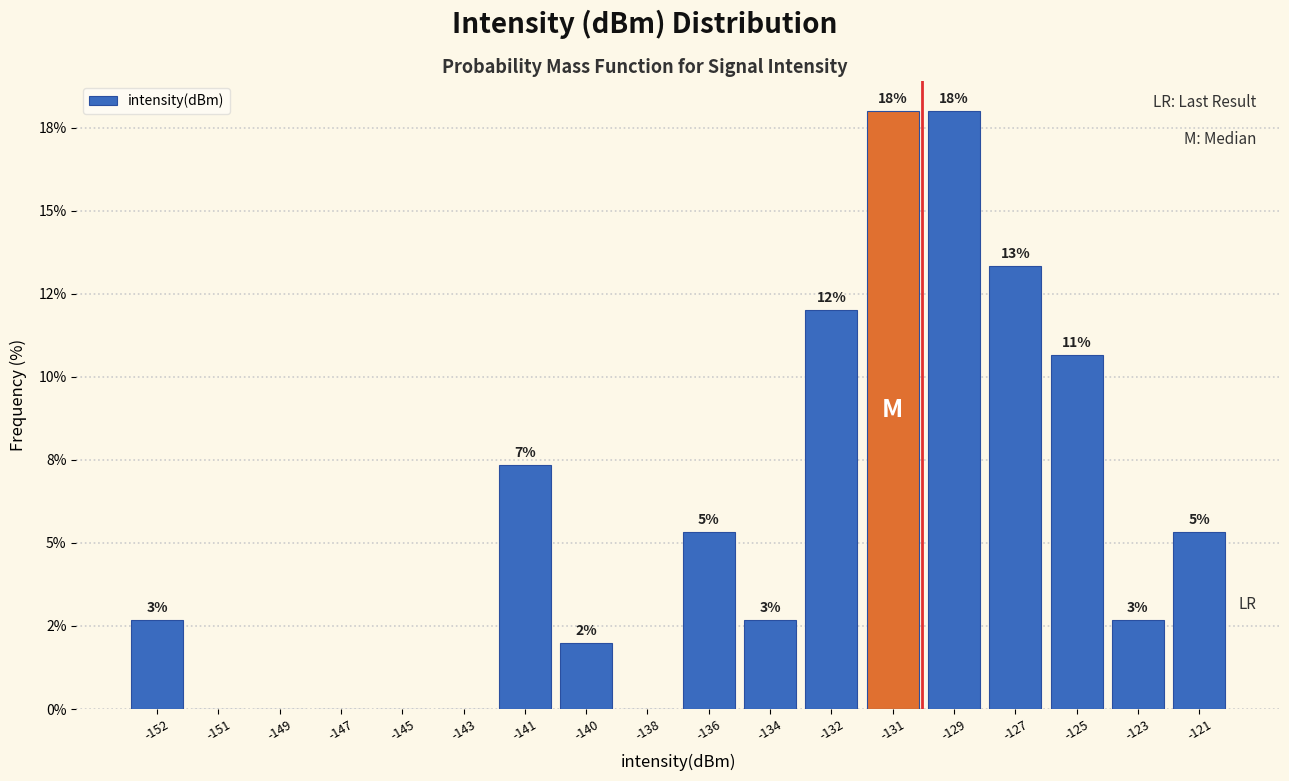

Are the bars horizontal?

No